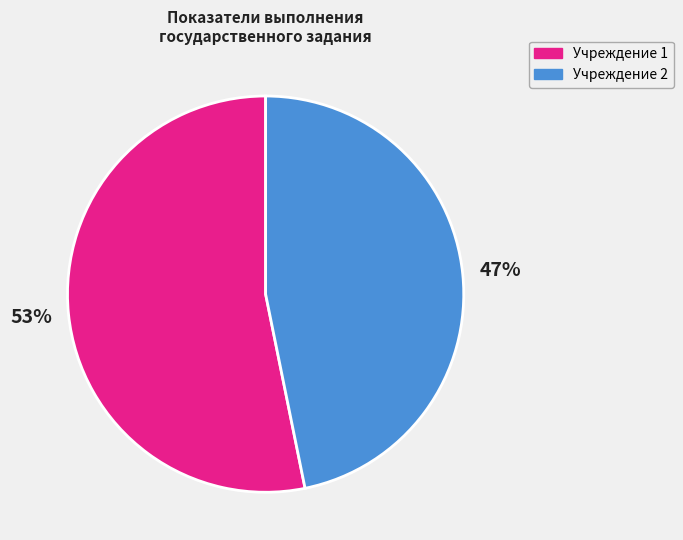

Is there a majority slice in this chart?

Yes